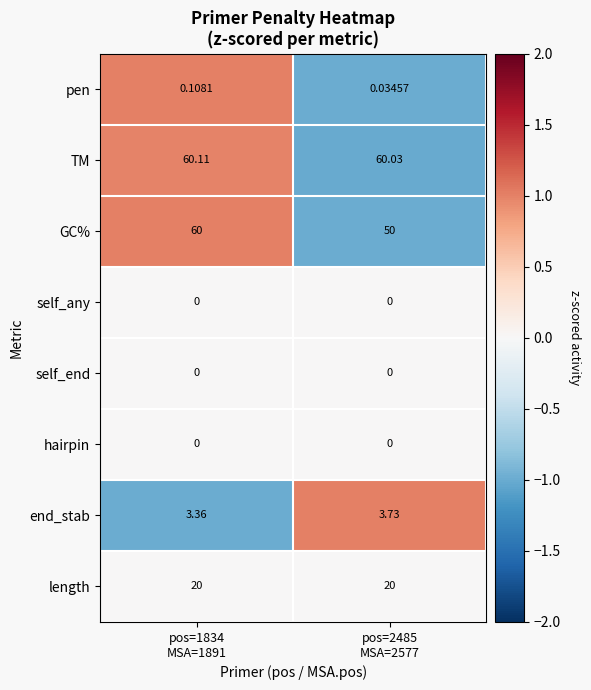

Which series has the largest total across all categories?

TM